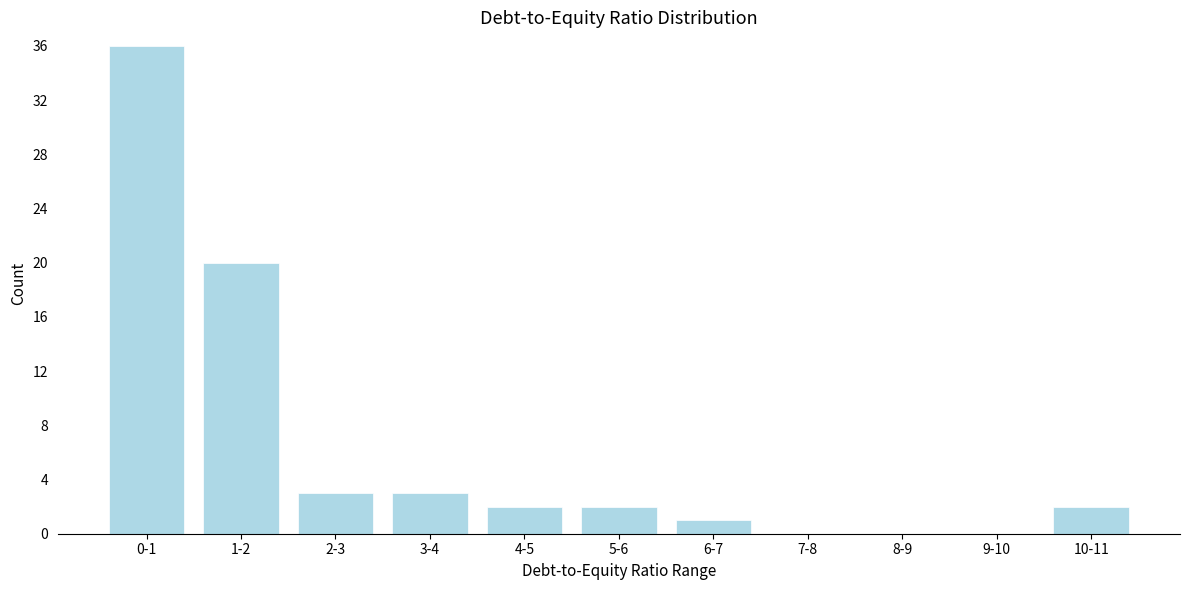

Reading left to right, extract all data points from this chart.

0-1=36	1-2=20	2-3=3	3-4=3	4-5=2	5-6=2	6-7=1	7-8=0	8-9=0	9-10=0	10-11=2